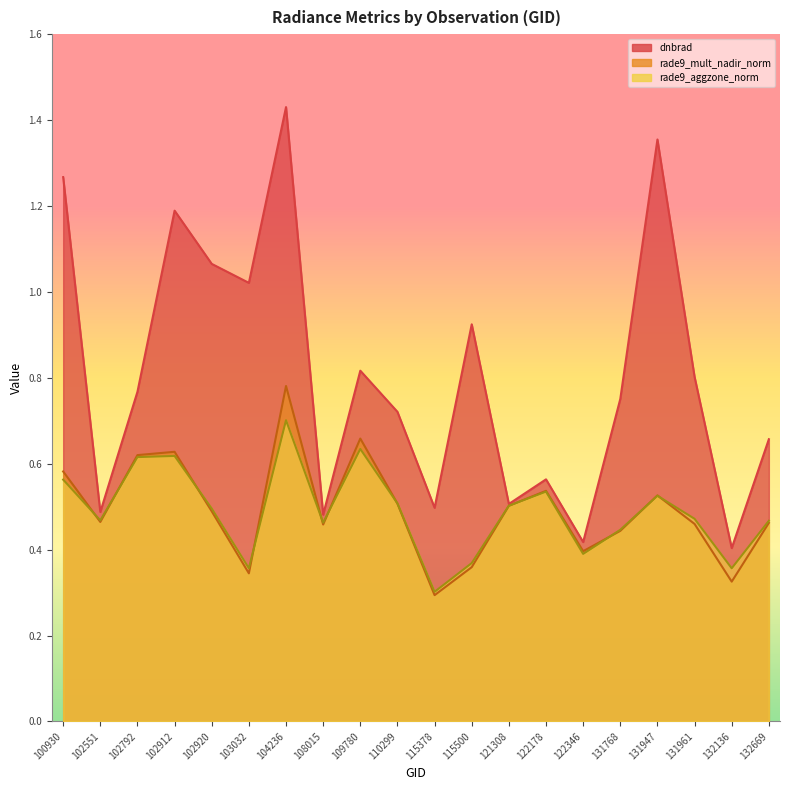

What is the maximum value for rade9_aggzone_norm?

0.7